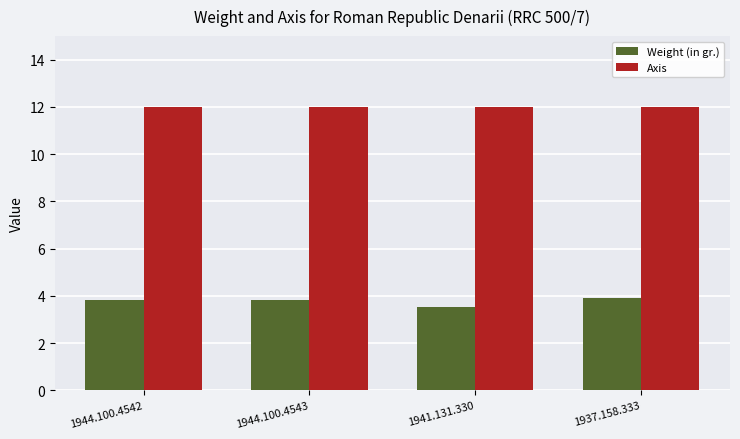

What are all the series names shown in the legend?

Weight (in gr.), Axis